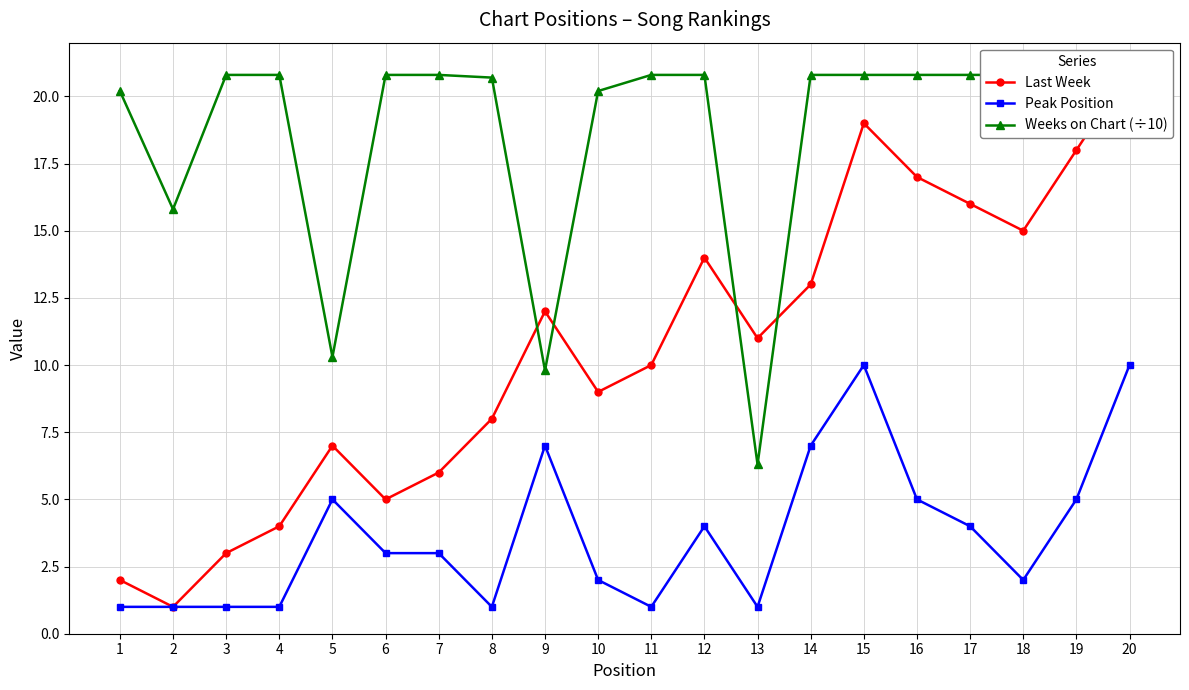

How many lines are shown in the chart?

3